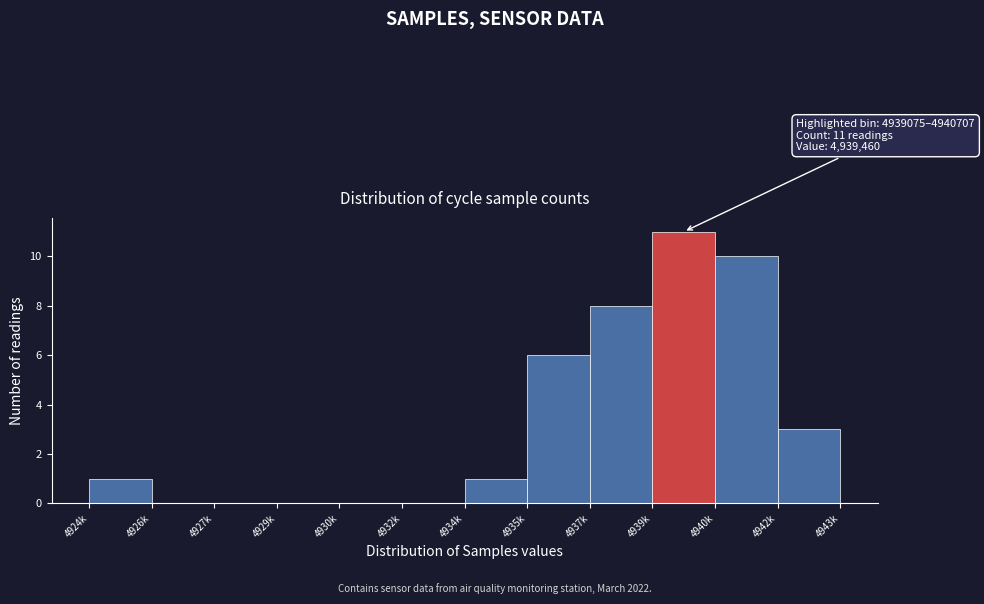

Reading left to right, transcribe all the data shown in this chart.

4924k=1	4926k=0	4927k=0	4929k=0	4930k=0	4932k=0	4934k=1	4935k=6	4937k=8	4939k=11	4940k=10	4942k=3